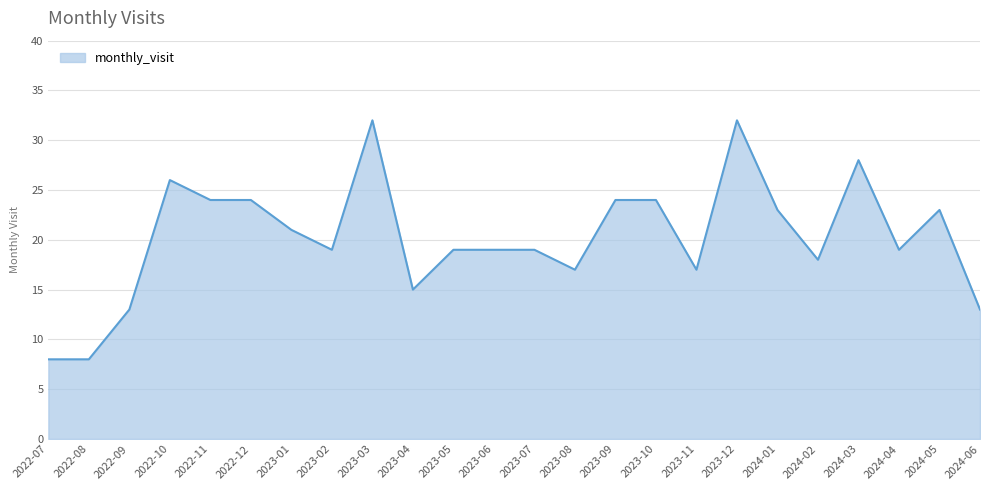

True or false: the data shows 17 at 2023-08.

True